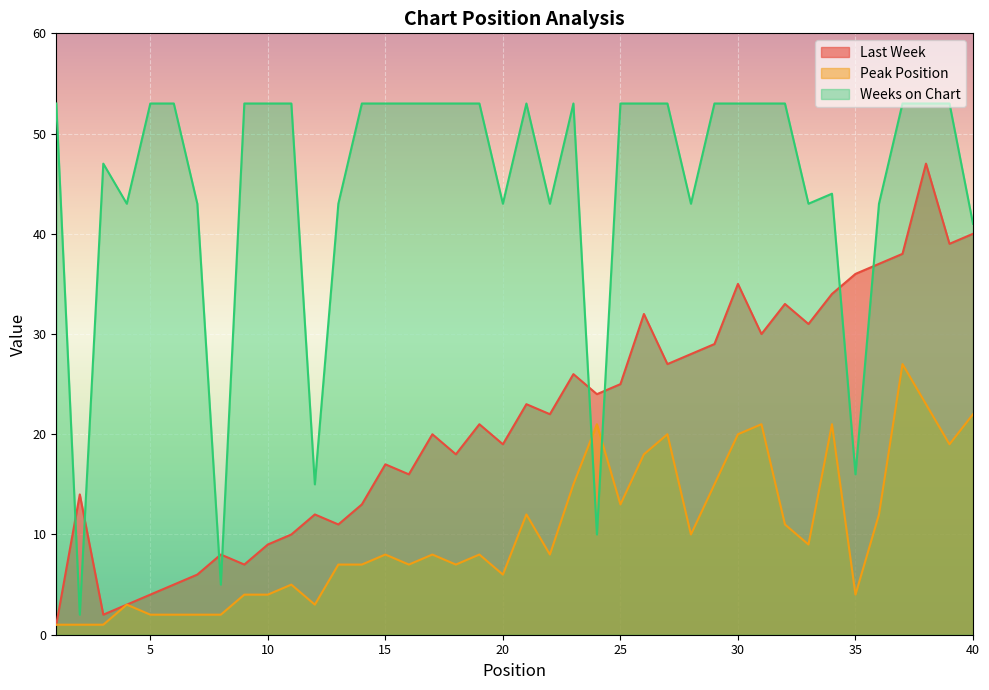

Which series has the largest range (max minus min)?

Weeks on Chart